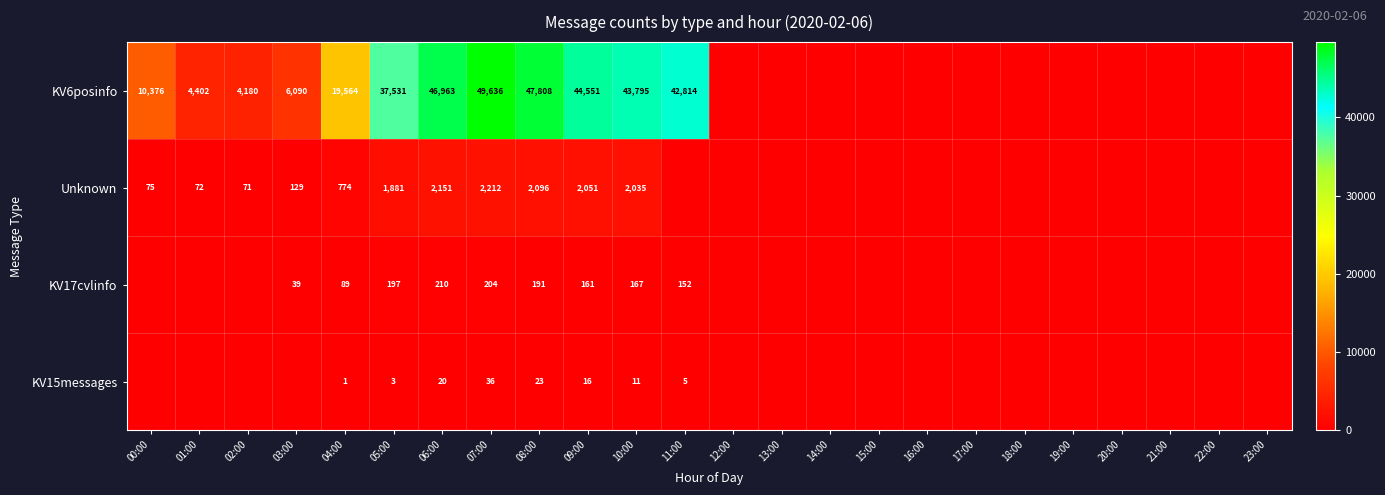

Rank the series at 06:00 from lowest to highest value.

KV15messages, KV17cvlinfo, Unknown, KV6posinfo